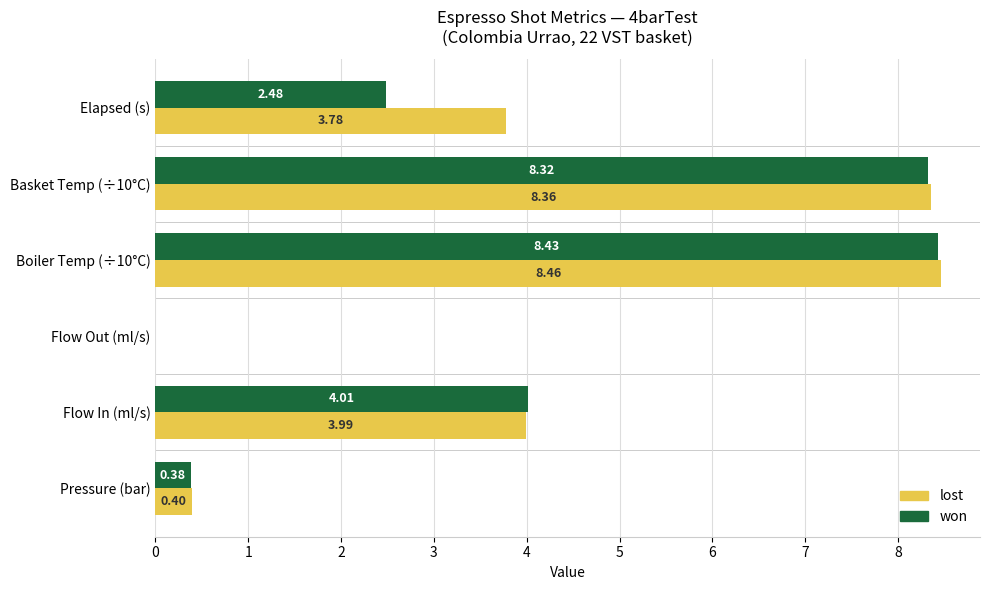

Between Pressure (bar) and Flow Out (ml/s), which series saw the biggest shift?

lost